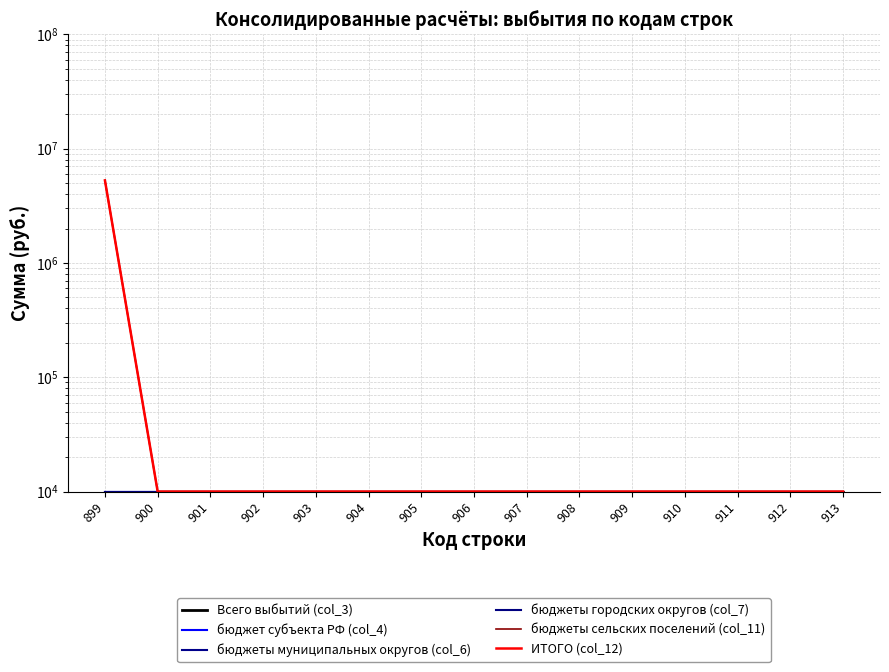

What is the total value across all series at 901?

60000